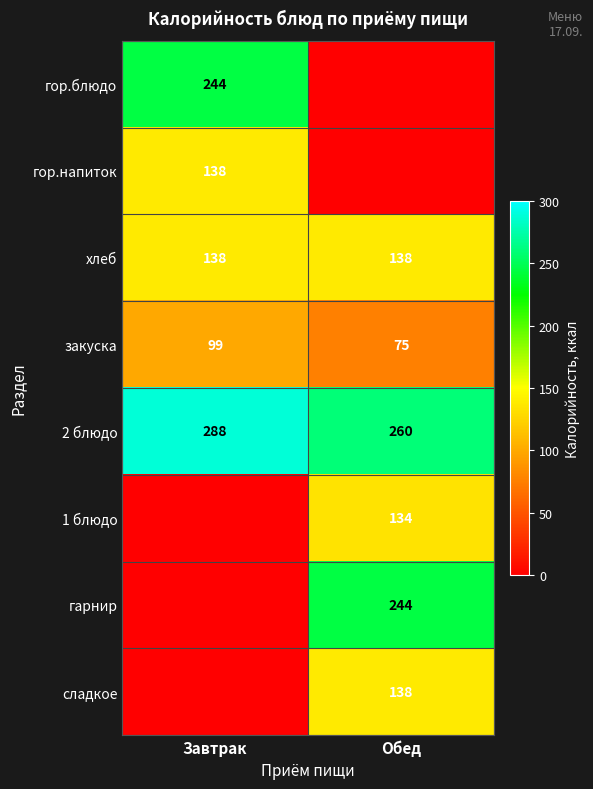

At how many categories does at least one series exceed 246?

2